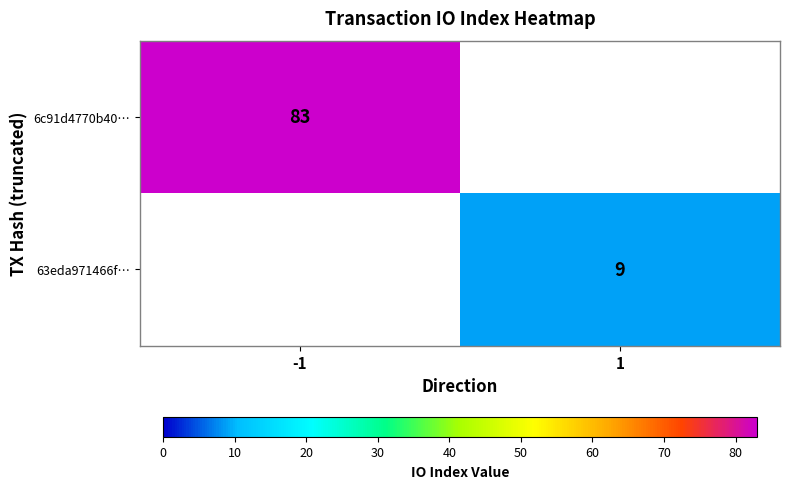

What is the maximum value shown in the chart?

83.0